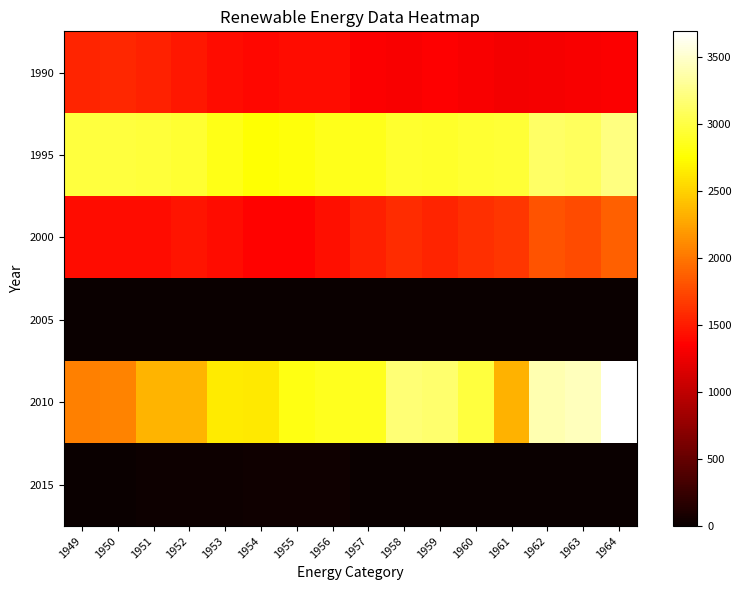

Count the number of categories in the chart.

16